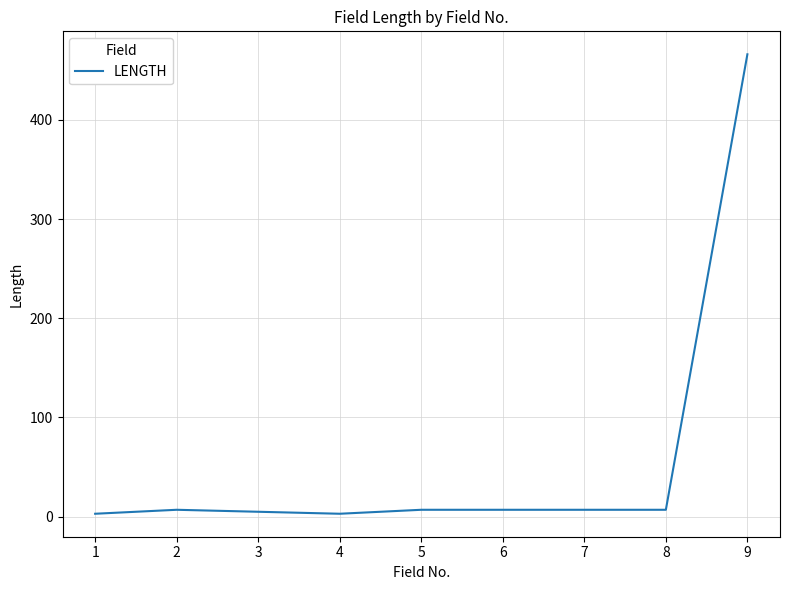

Does the chart display data point markers on the line(s)?

No